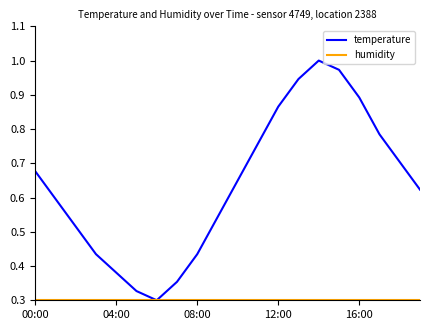

Which series has the largest total across all categories?

temperature